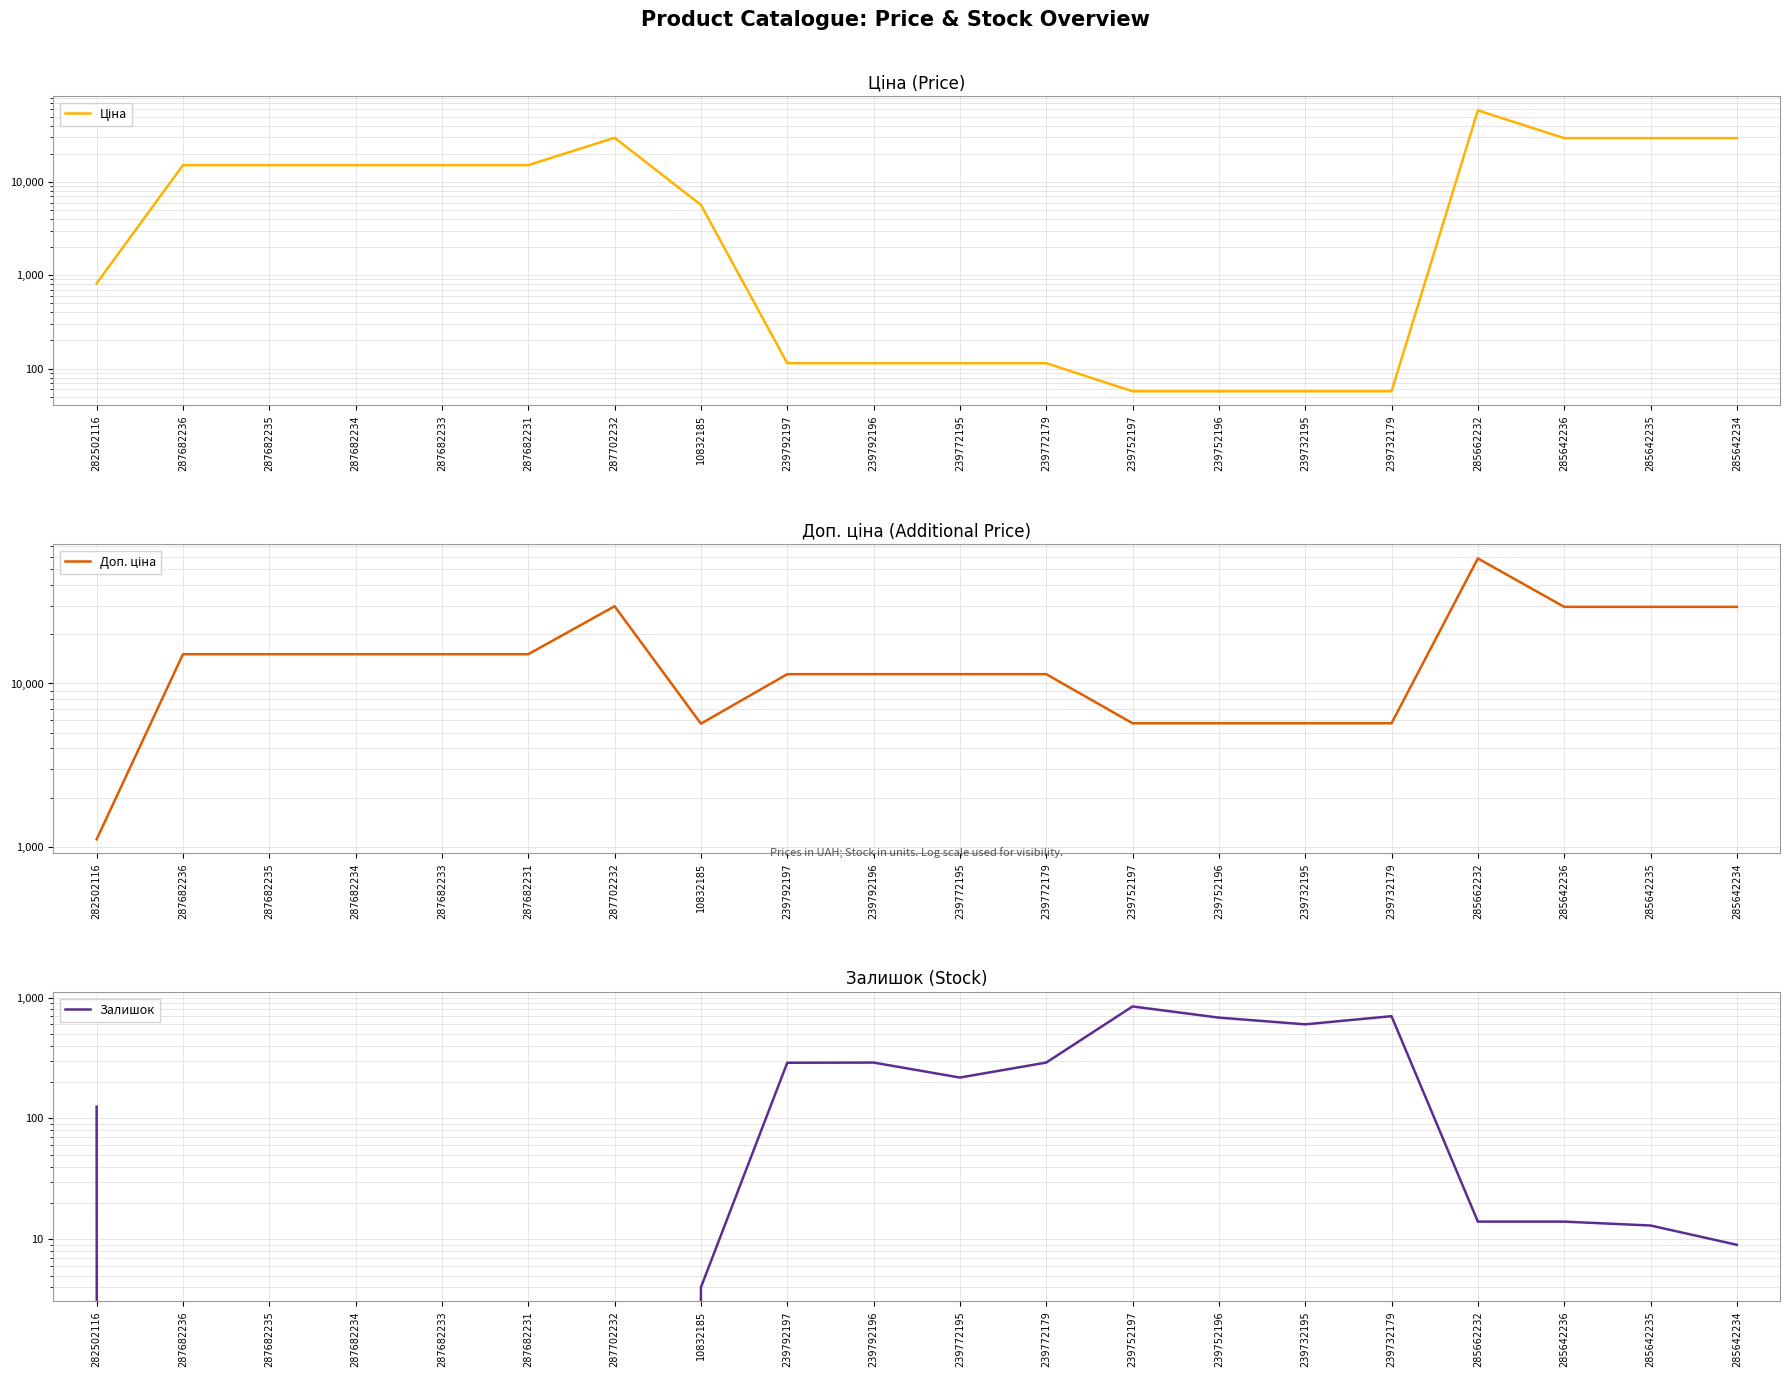

Reading left to right, extract all data points from this chart.

Ціна: 818.5	15120.0	15120.0	15120.0	15120.0	15120.0	29747.2	5673.8	114.1	114.1	114.1	114.1	57.0	57.0	57.0	57.0	58426.5	29491.5	29491.5	29491.5
Доп. ціна: 1109.2	15120.0	15120.0	15120.0	15120.0	15120.0	29747.2	5673.8	11410.0	11410.0	11410.0	11410.0	5705.0	5705.0	5705.0	5705.0	58426.5	29491.5	29491.5	29491.5
Залишок: 125.0	0.0	0.0	0.0	0.0	0.0	0.0	4.0	289.0	290.0	218.0	290.0	845.0	683.0	601.0	702.0	14.0	14.0	13.0	9.0